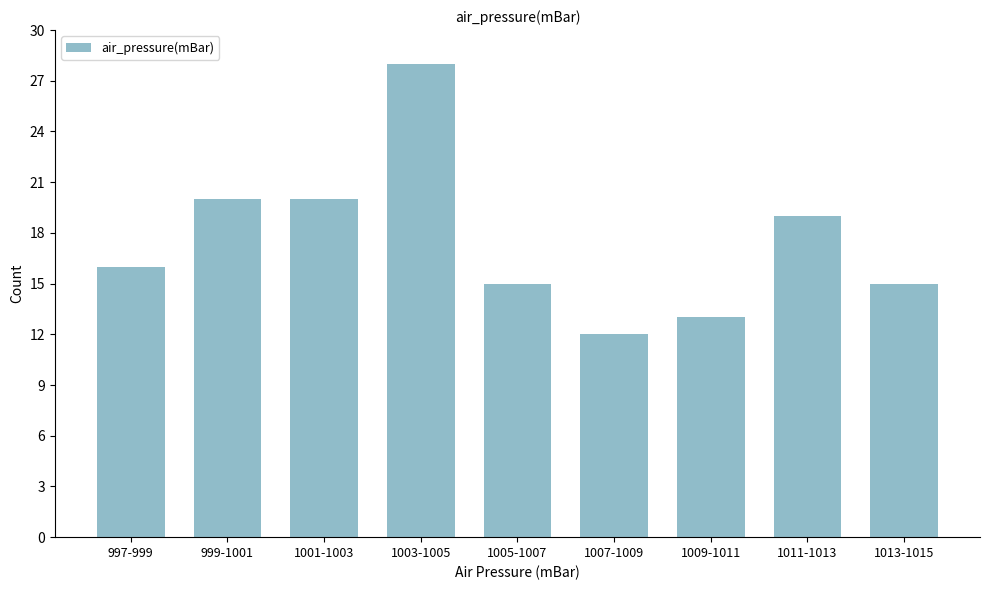

Reading left to right, what are all the values shown in this chart?

997-999=16	999-1001=20	1001-1003=20	1003-1005=28	1005-1007=15	1007-1009=12	1009-1011=13	1011-1013=19	1013-1015=15